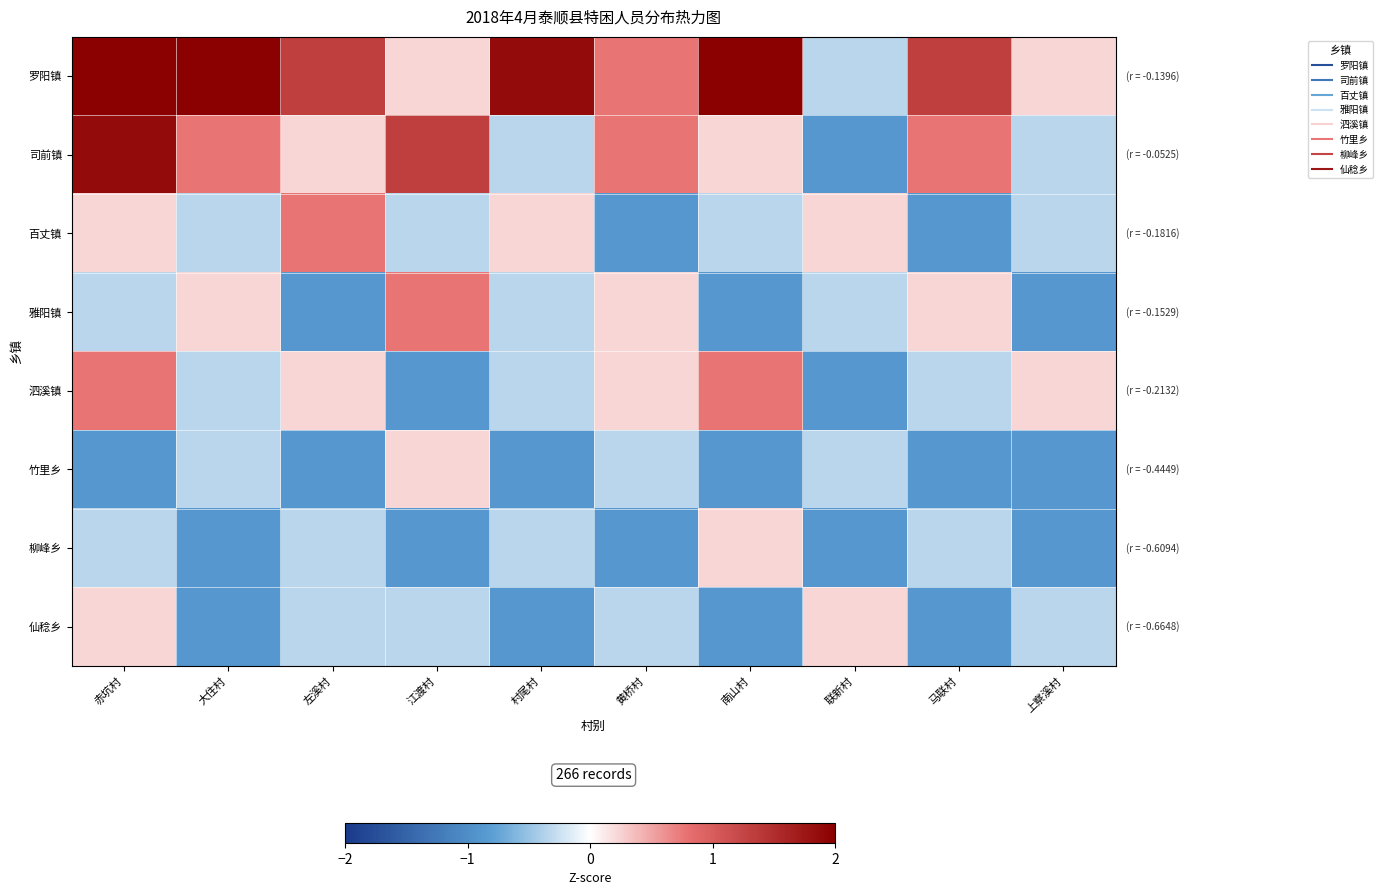

Which category has the highest value across all series?

赤坑村